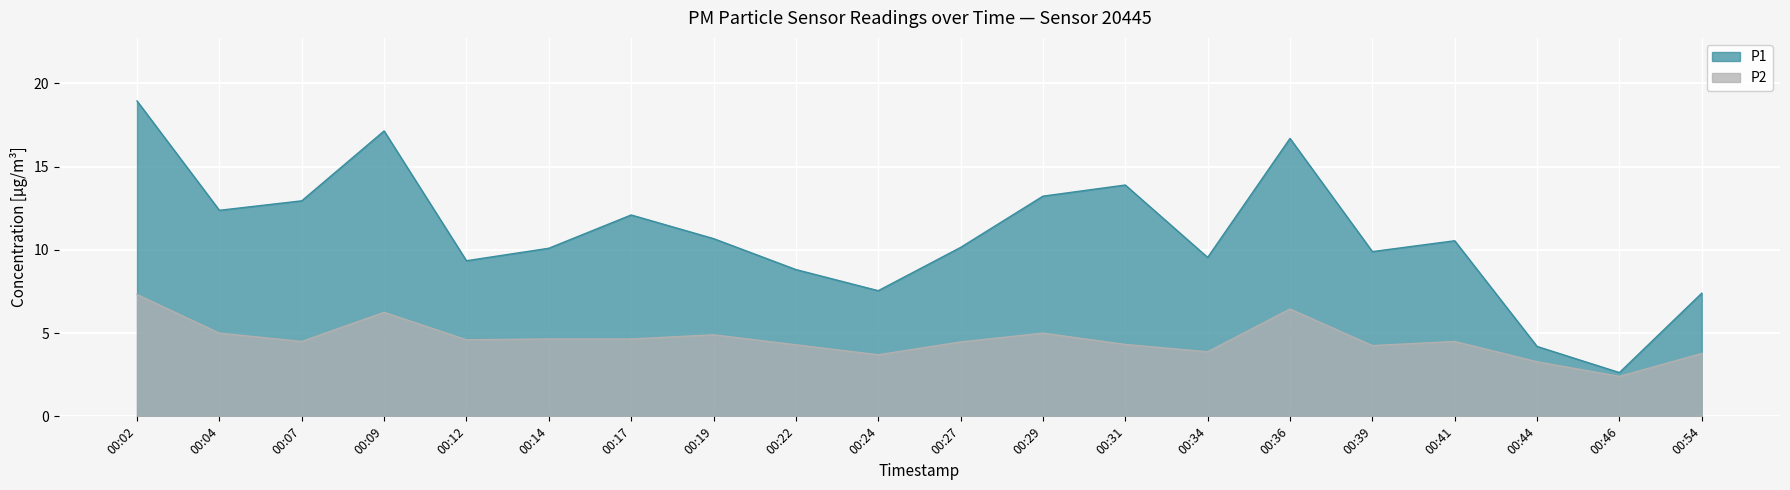

Between 00:19 and 00:29, which series saw the biggest shift?

P1